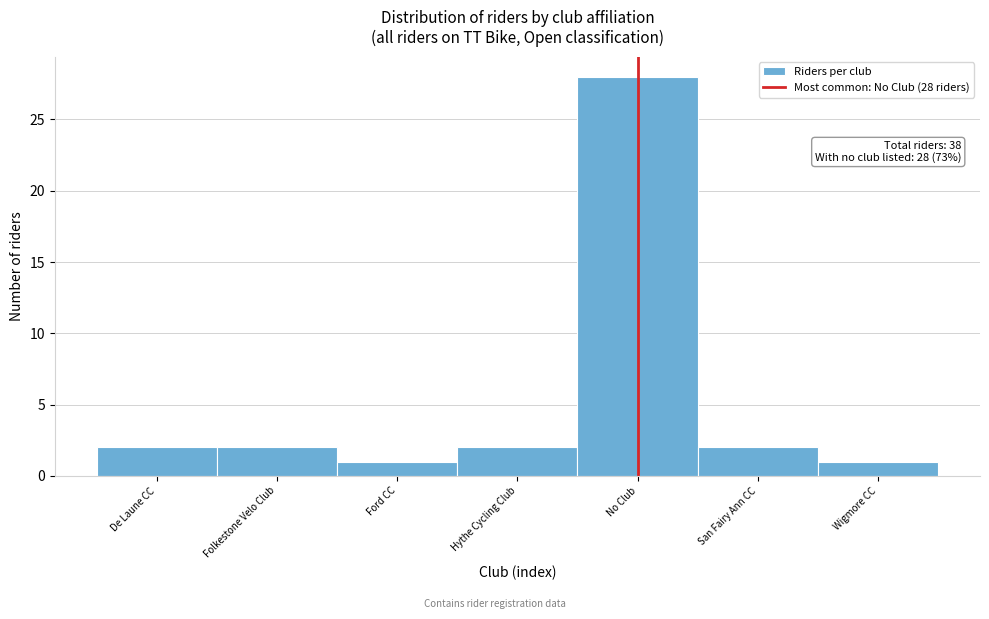

Reading left to right, what are all the values shown in this chart?

2	2	1	2	28	2	1